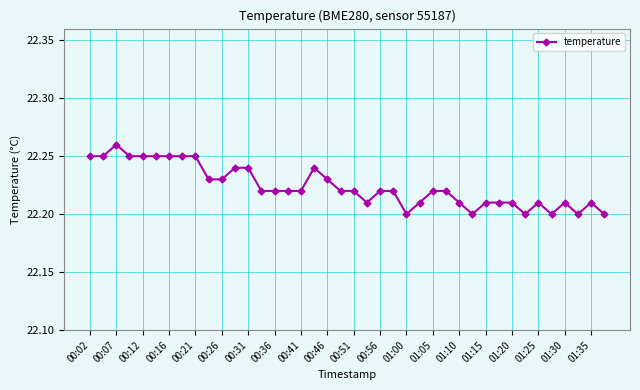

True or false: there are more than 0 points higher than both neighbors.

True